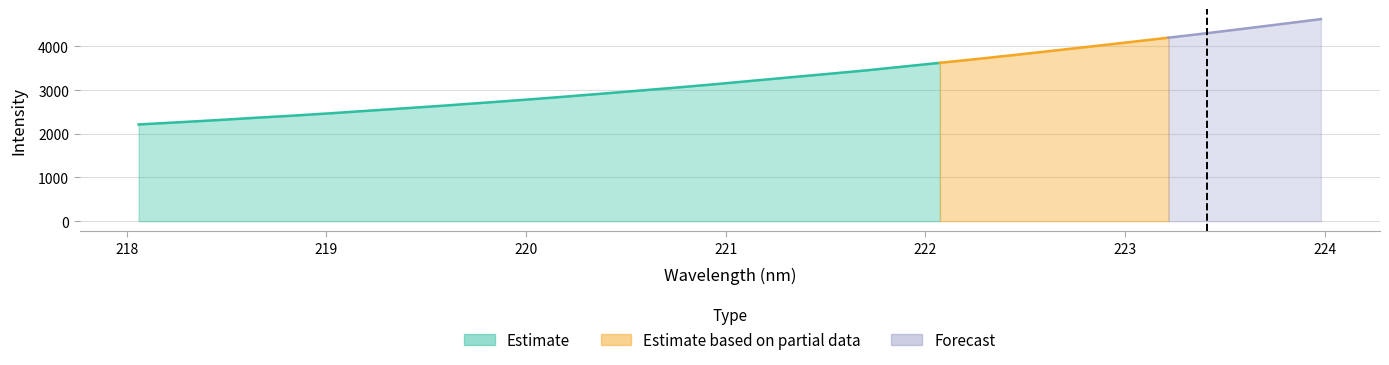

Rank the categories by value from lowest to highest.

218.0596, 218.2508, 218.442, 218.6332, 218.8244, 219.0156, 219.2067, 219.3979, 219.589, 219.7801, 219.9712, 220.1623, 220.3533, 220.5444, 220.7354, 220.9264, 221.1174, 221.3083, 221.4993, 221.6902, 221.8812, 222.0721, 222.263, 222.4538, 222.6447, 222.8355, 223.0264, 223.2172, 223.408, 223.5987, 223.7895, 223.9802